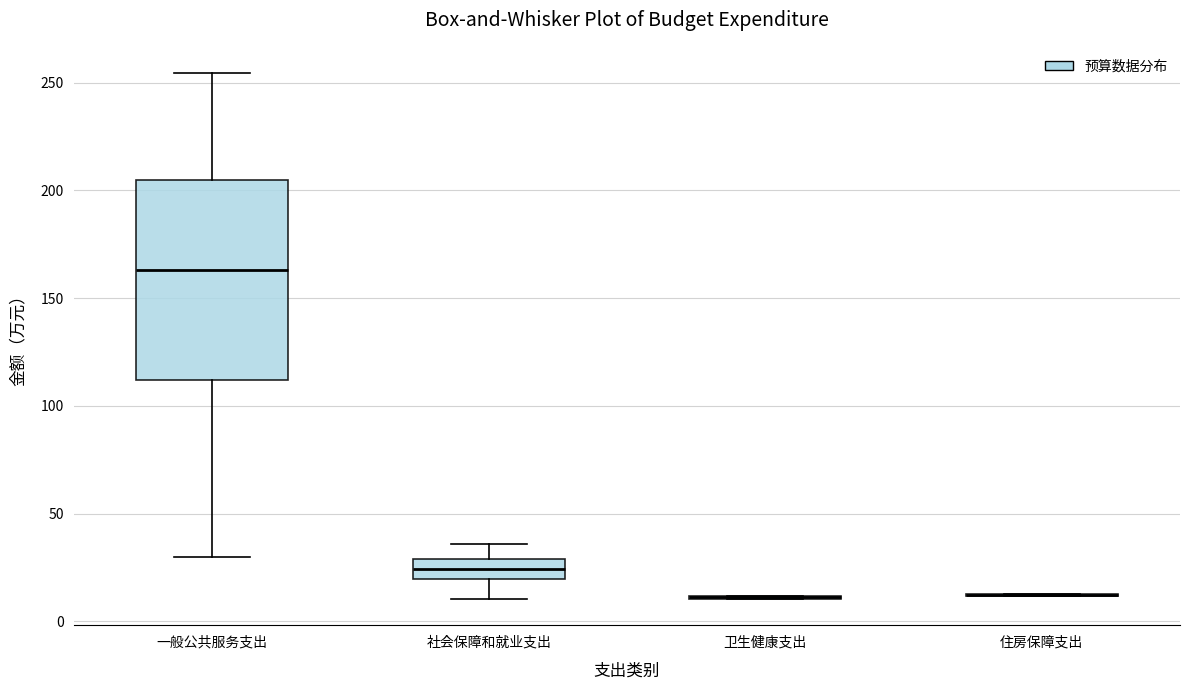

Reading left to right, transcribe this box plot: for each box, give where its median line is, the range the box spans, and where its two whiskers end, as read against the y-axis. The values are not printed on the chart, so give them approximately, as read against the axis.

一般公共服务支出: median 165, box 110 to 205, whiskers 30 to 255
社会保障和就业支出: median 25, box 20 to 30, whiskers 10 to 35
卫生健康支出: box collapsed to a line at 10, whiskers 10 to 10
住房保障支出: box collapsed to a line at 10, whiskers 10 to 15